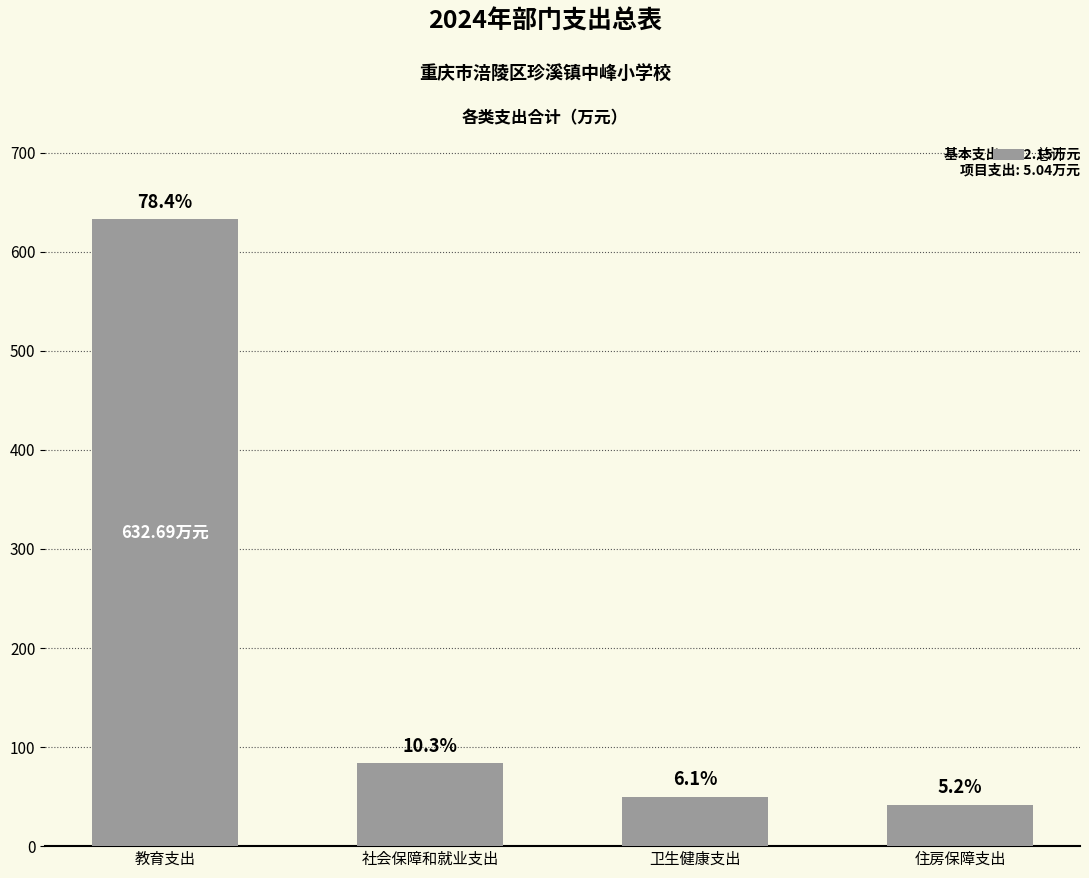

How many bars are there in total?

4